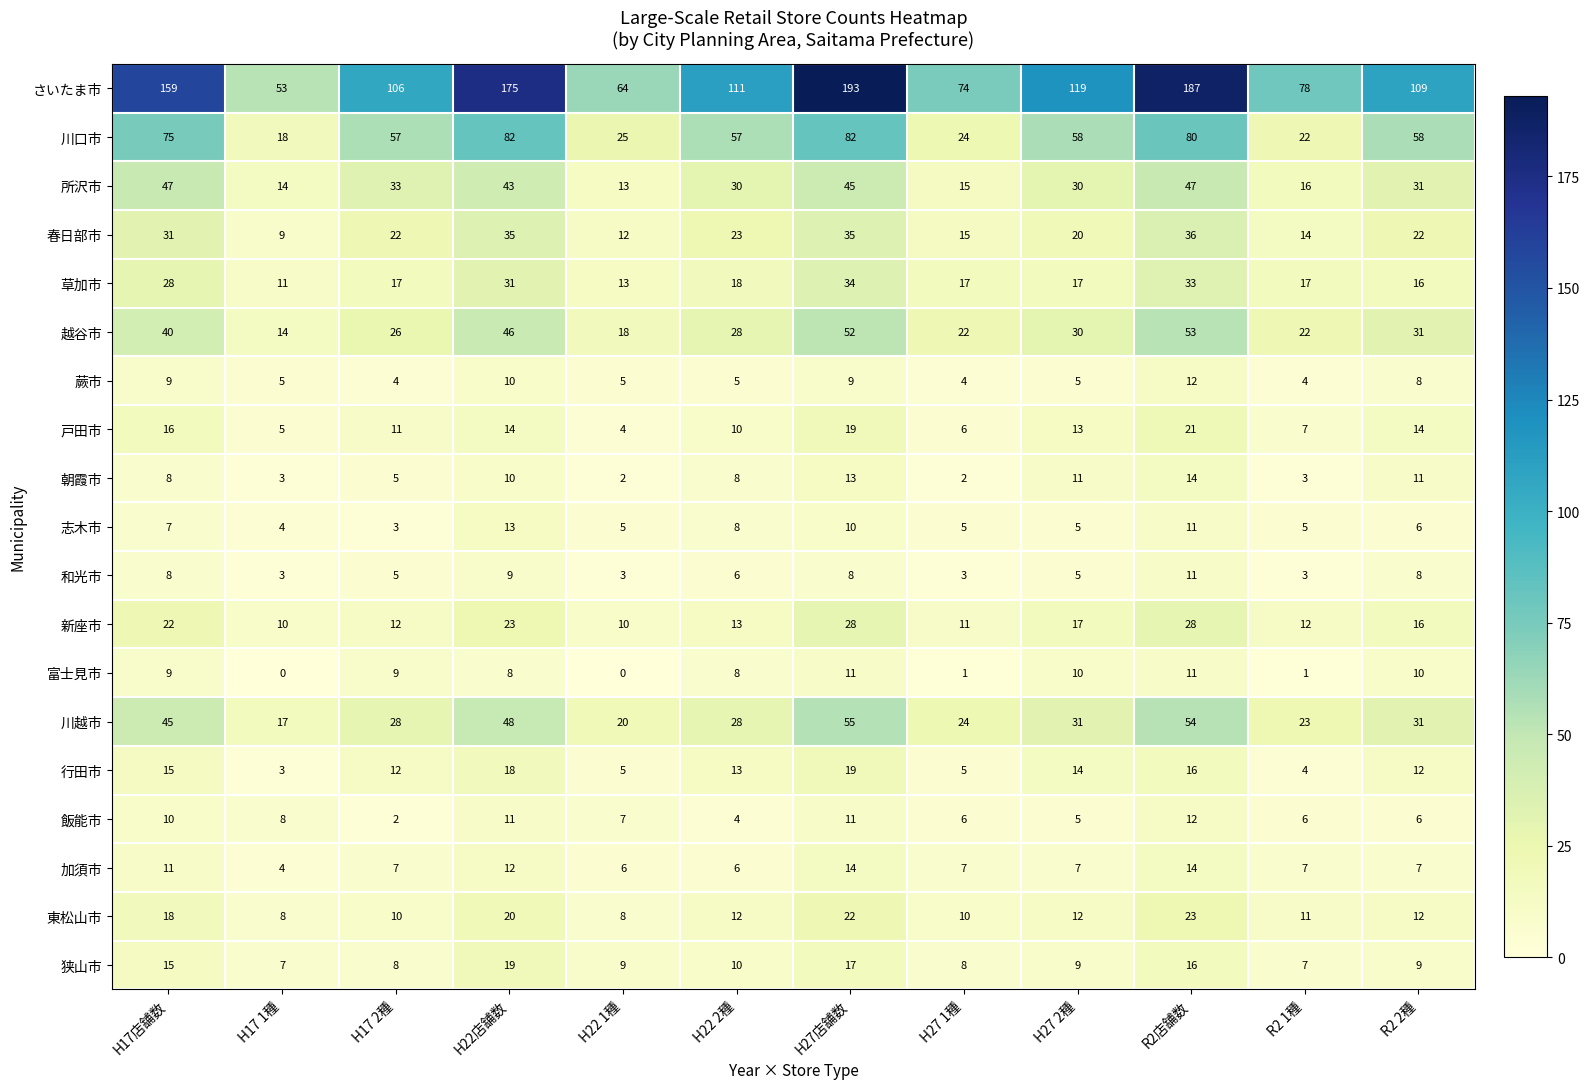

What is the approximate value of 新座市 at H22店舗数?

23